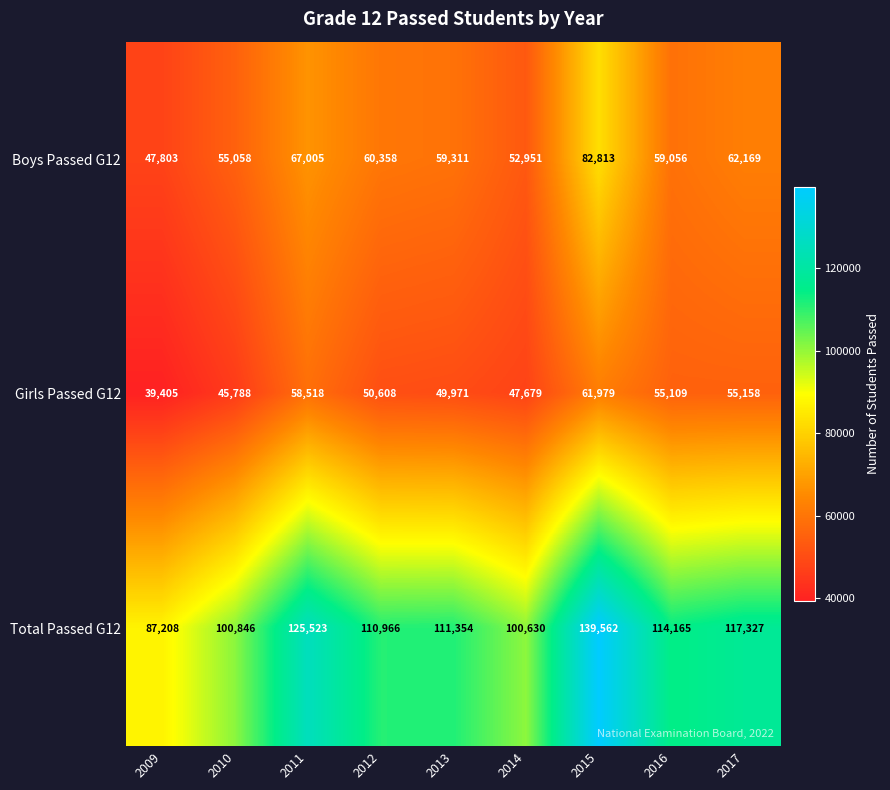

What is the approximate value of Girls Passed G12 at 2013, to the nearest 50?

49950